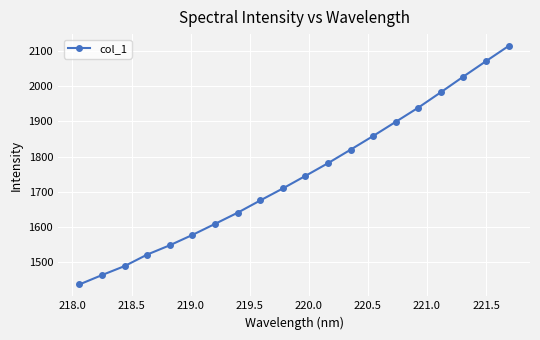

What is the difference between the maximum and minimum values?

678.4